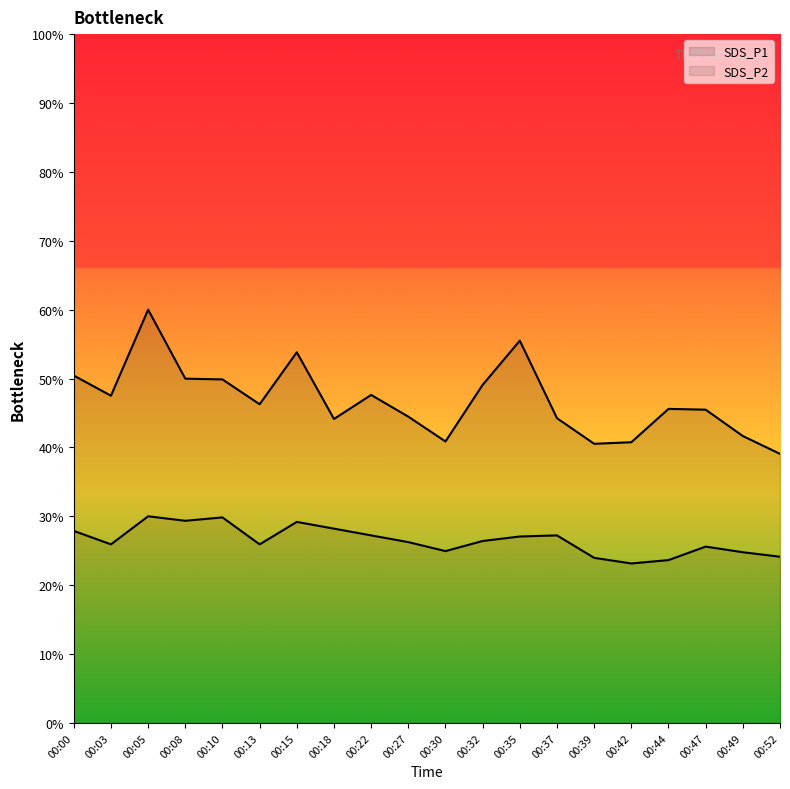

How many lines are shown in the chart?

2